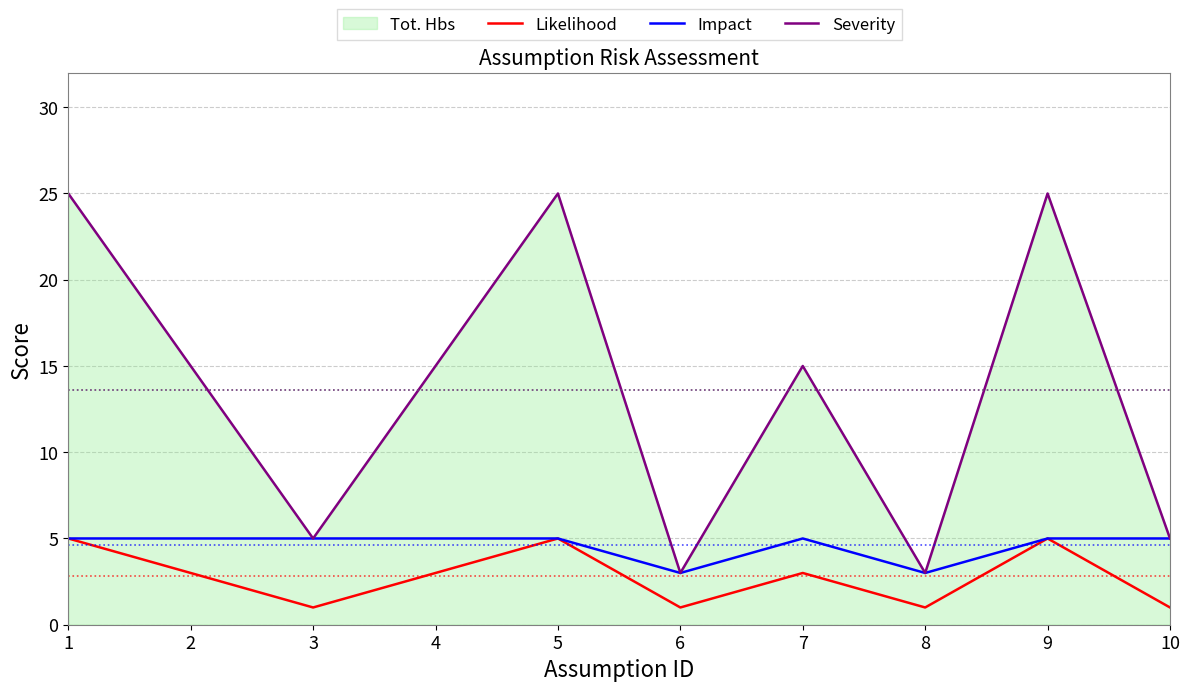

How many lines are shown in the chart?

3